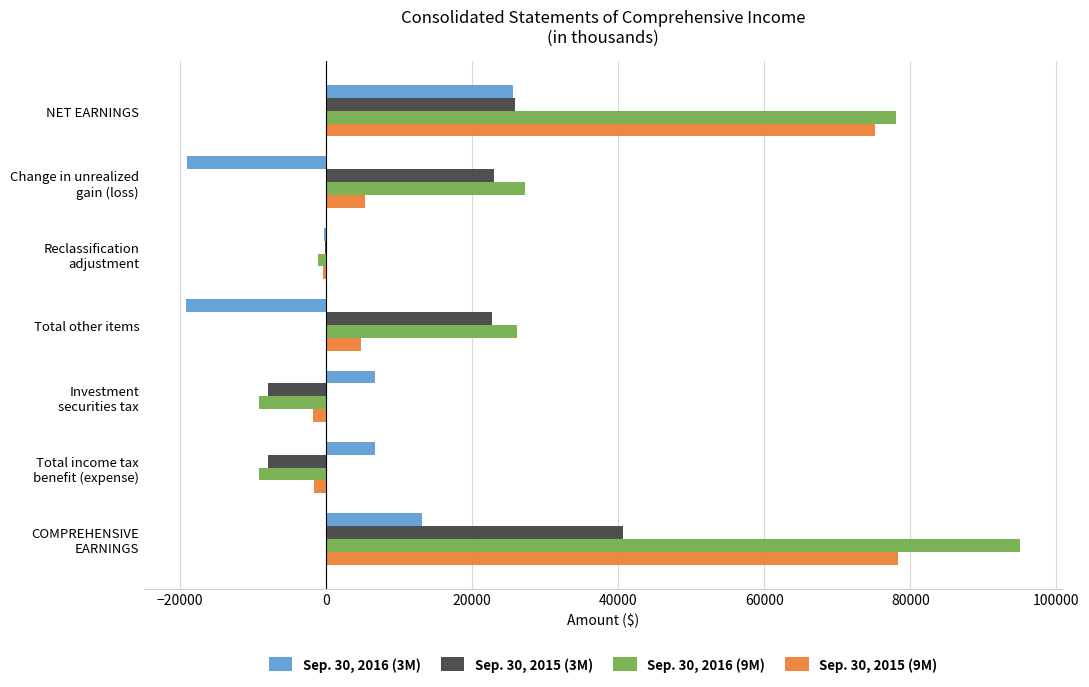

True or false: Sep. 30, 2016 (3M) has a value of -19223 at Total other items.

True